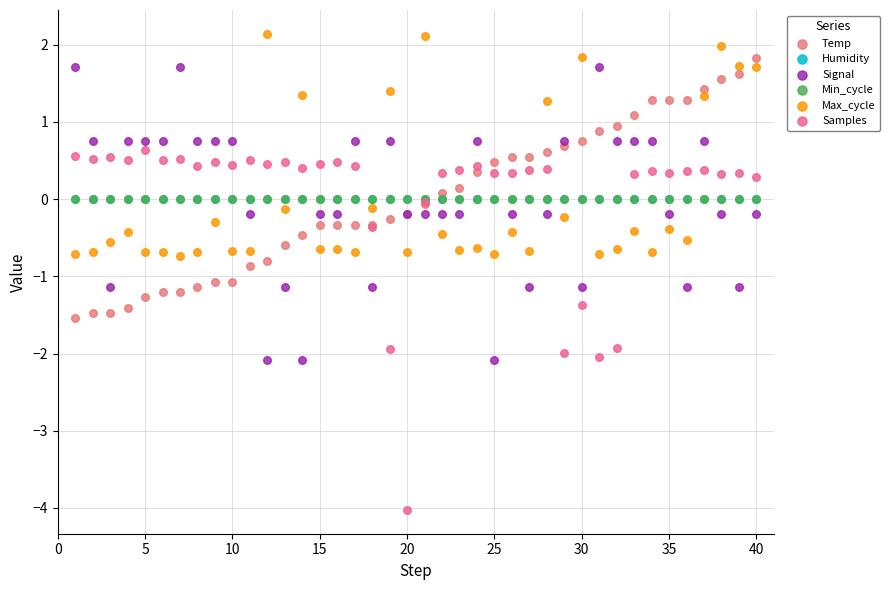

What are all the series names shown in the legend?

Temp, Humidity, Signal, Min_cycle, Max_cycle, Samples